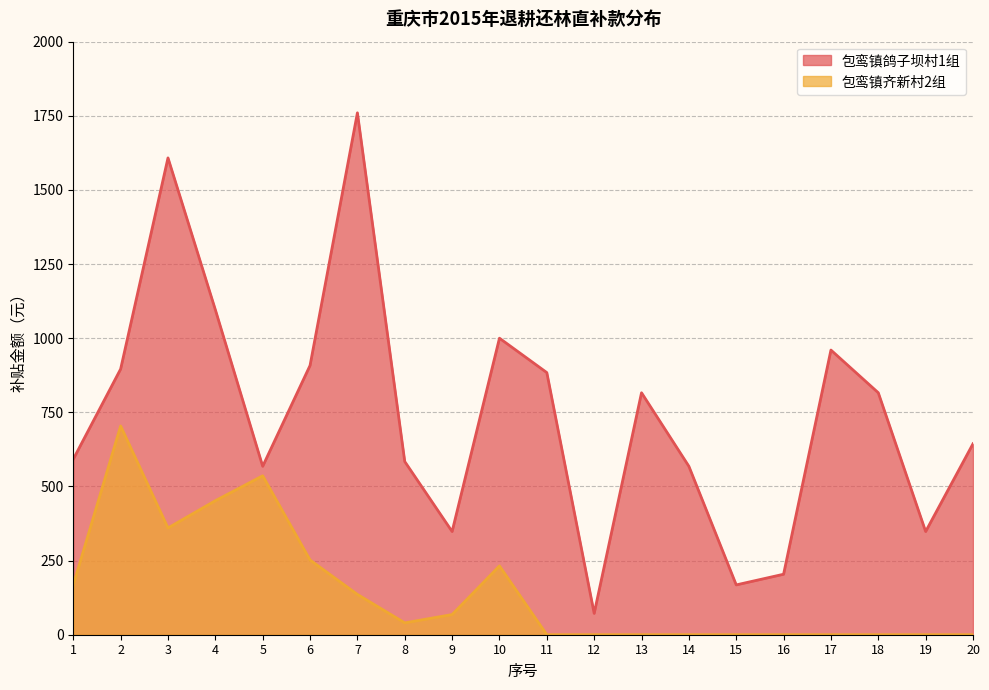

List the series in order of their overall mean, lowest first.

包鸾镇齐新村2组, 包鸾镇鸽子坝村1组